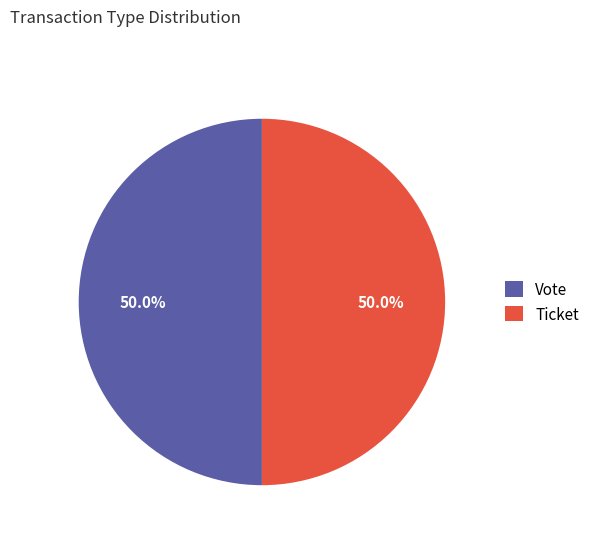

How many slices are in this pie chart?

2